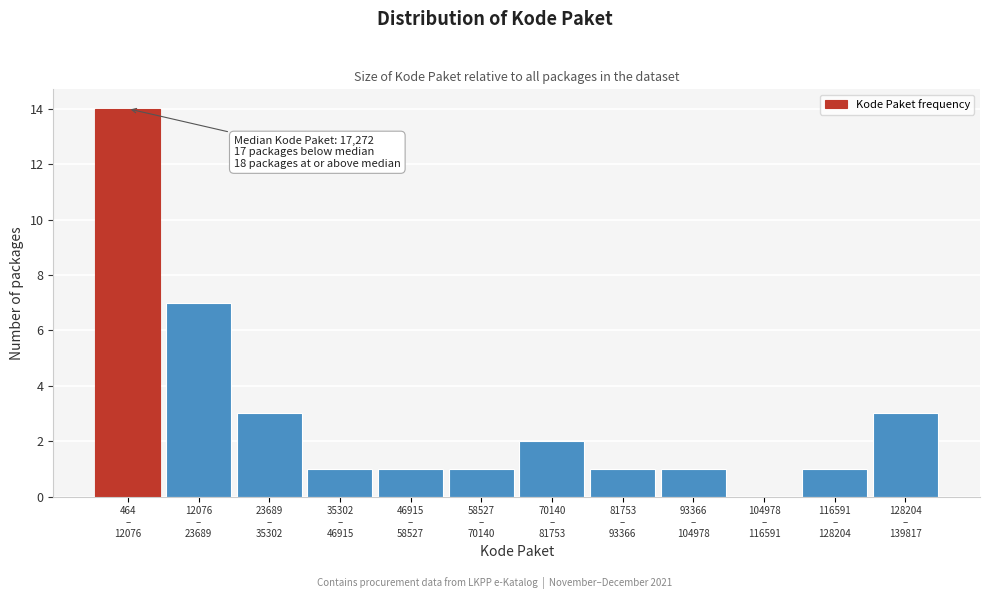

What is the greatest value displayed?

14